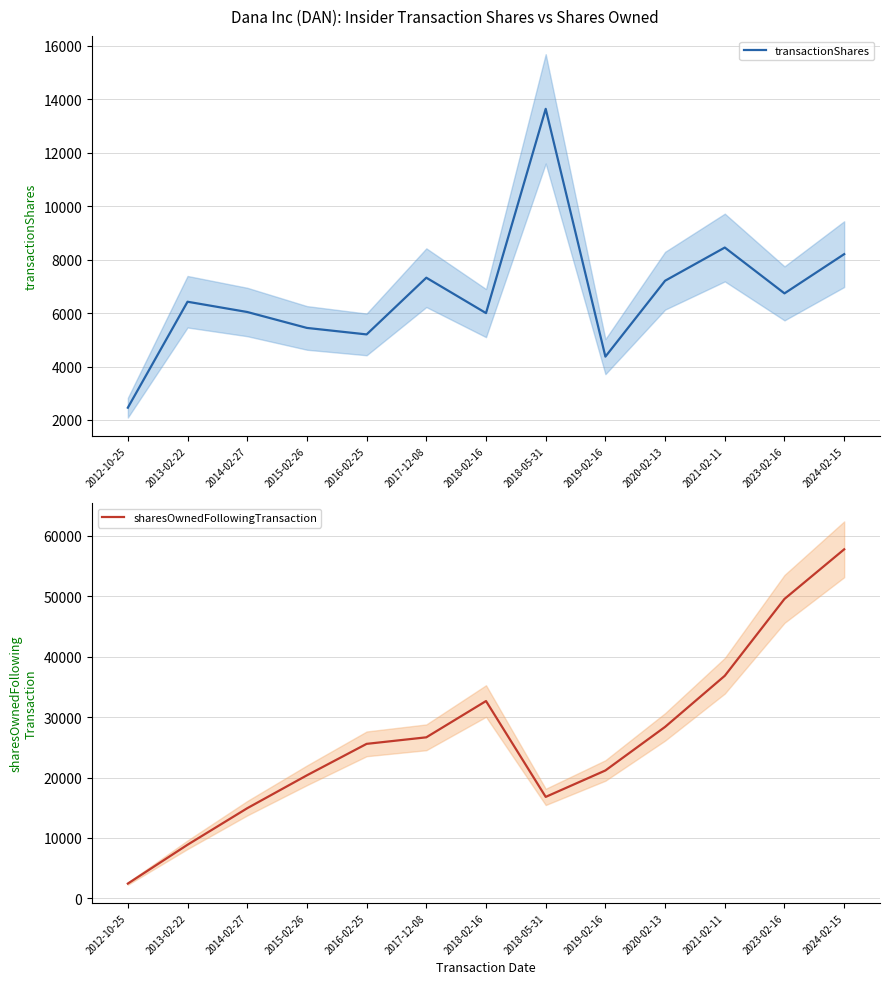

Rank the categories by transactionShares value from lowest to highest.

2012-10-25, 2019-02-16, 2016-02-25, 2015-02-26, 2018-02-16, 2014-02-27, 2013-02-22, 2023-02-16, 2020-02-13, 2017-12-08, 2024-02-15, 2021-02-11, 2018-05-31